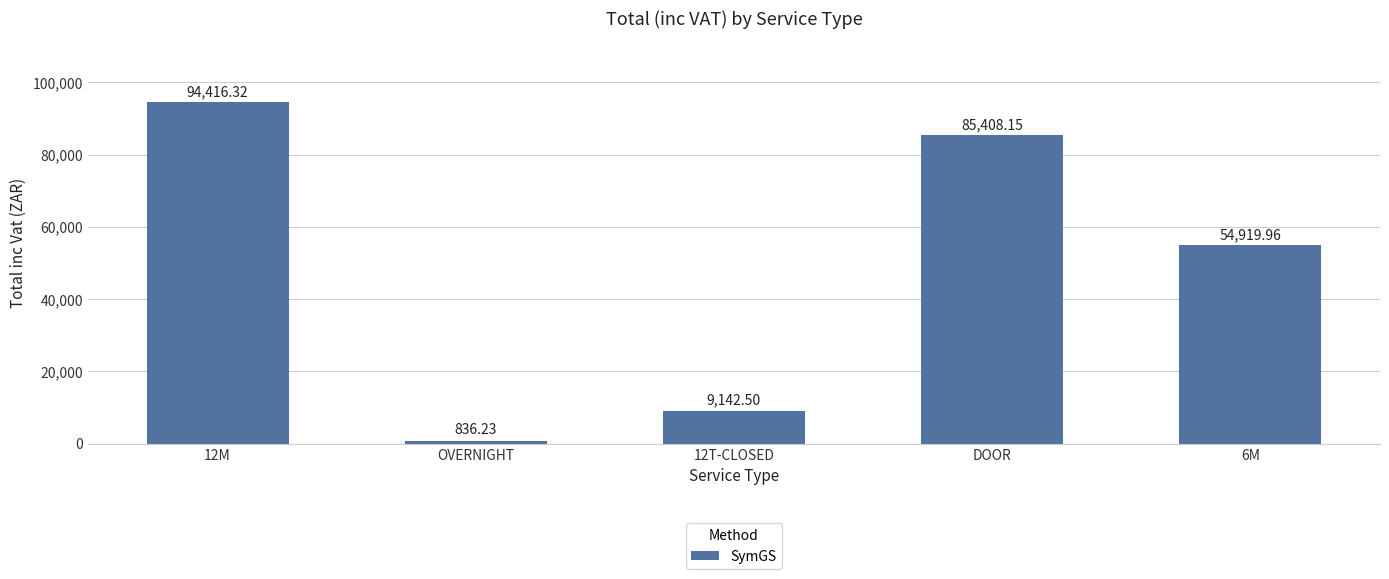

What is the difference between the values at 12T-CLOSED and 6M?

45777.5